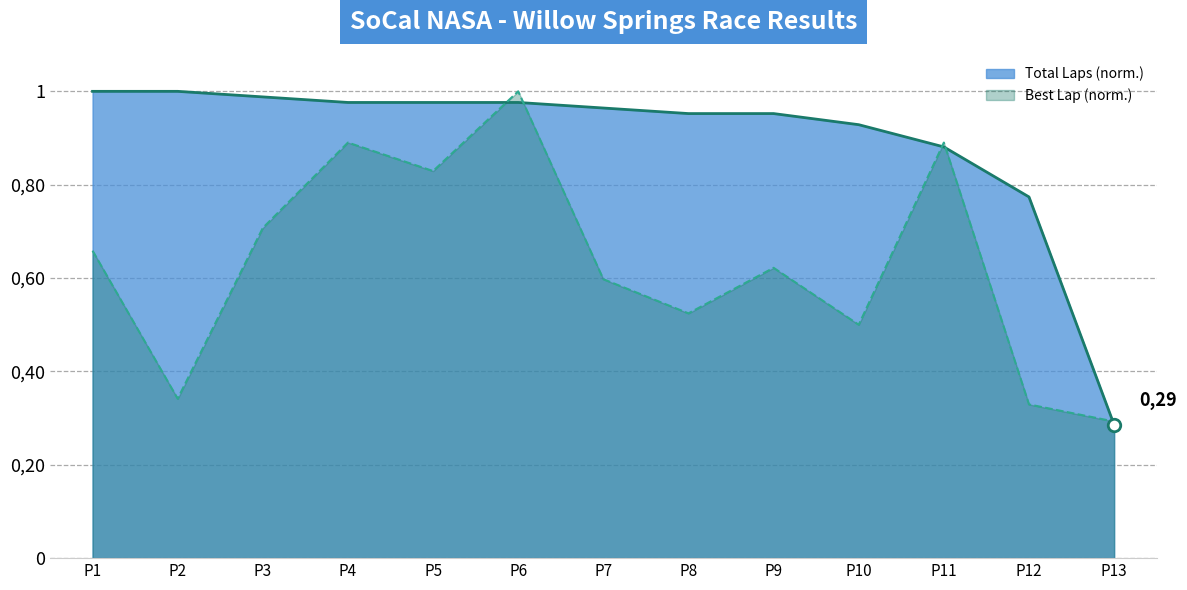

What is the approximate value of Total Laps Line at P8?

1.0